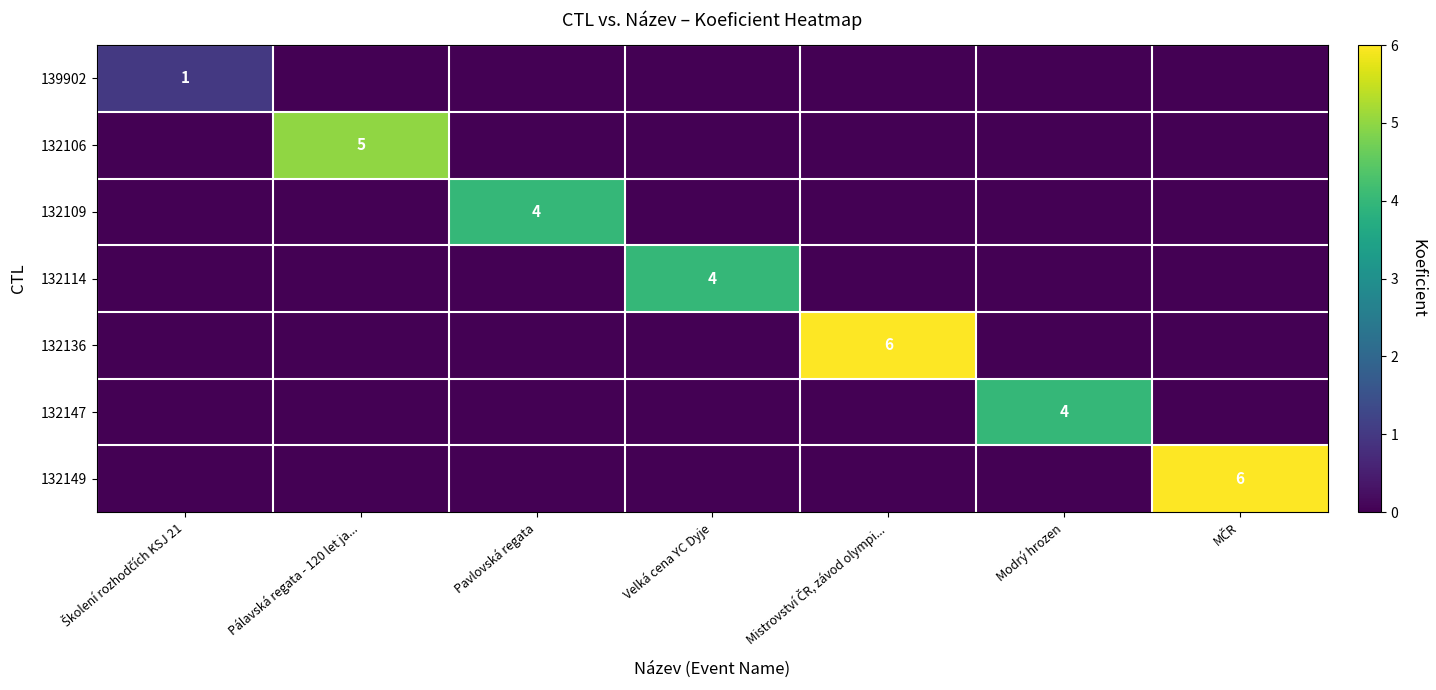

Which series has the widest spread of values?

132136